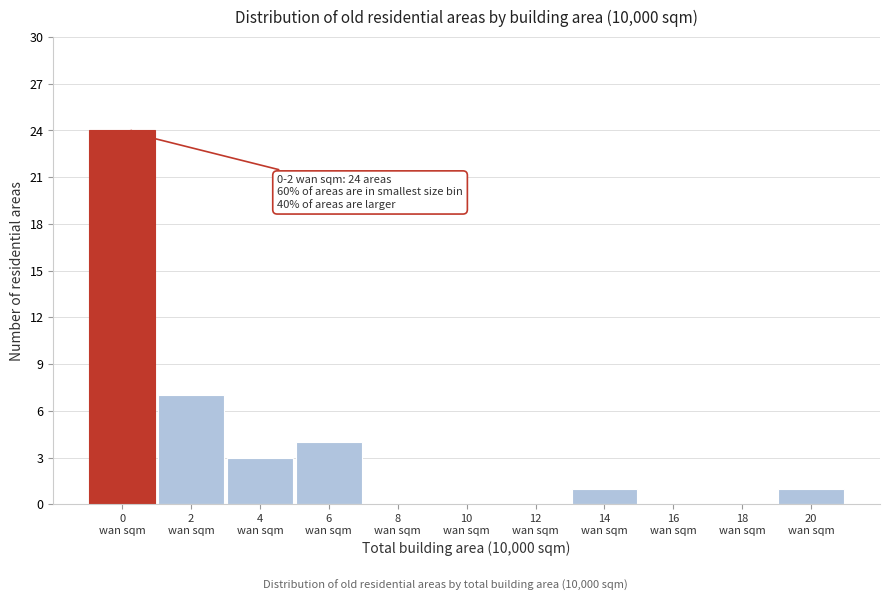

What is the greatest value displayed?

24